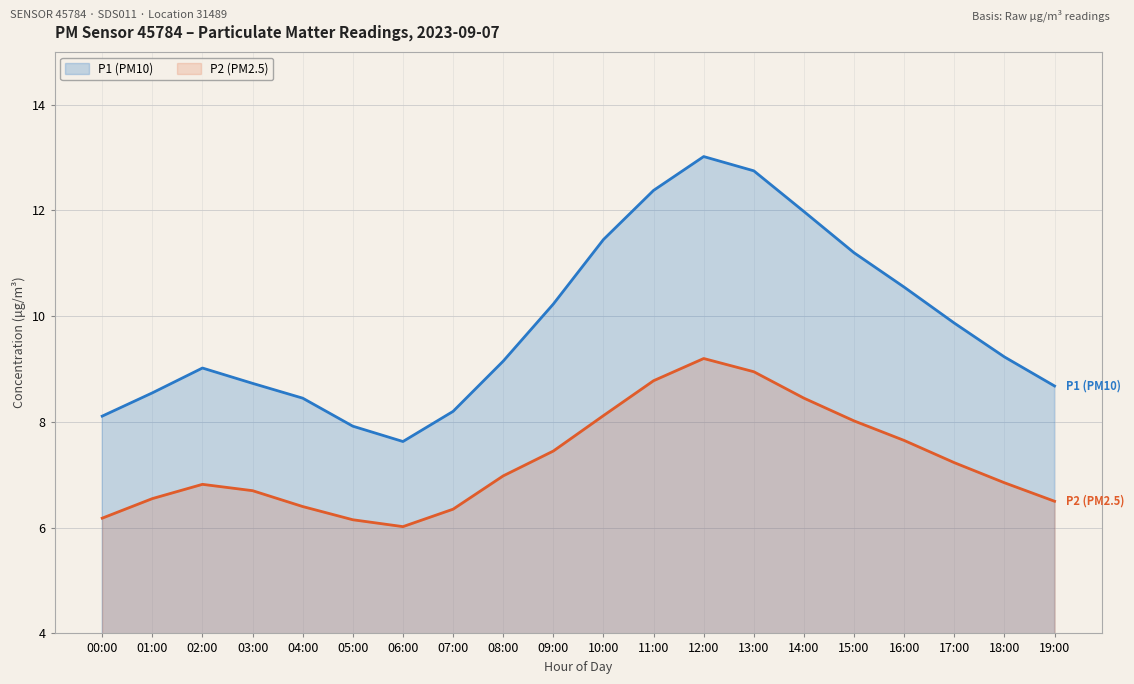

Which series has the largest range (max minus min)?

P1 (PM10)